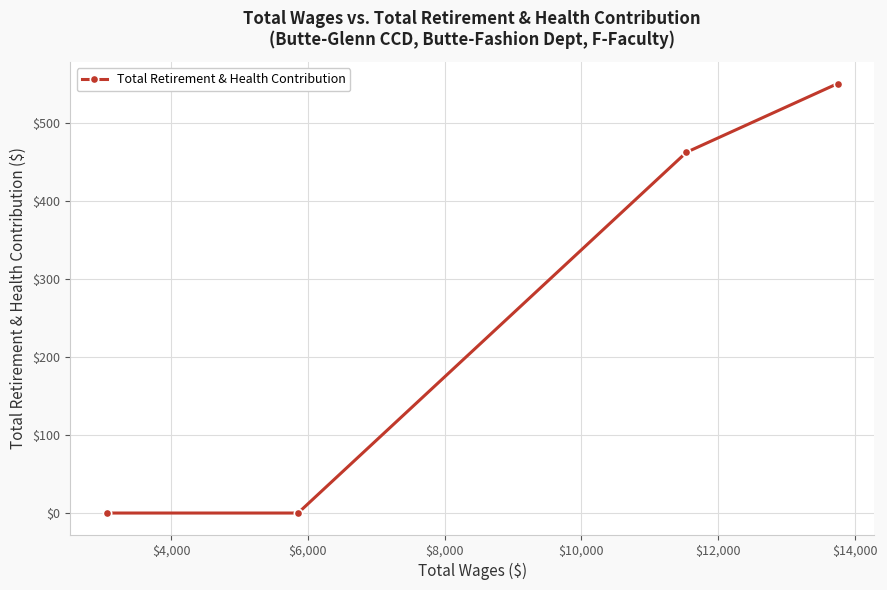

What is the maximum value shown in the chart?

550